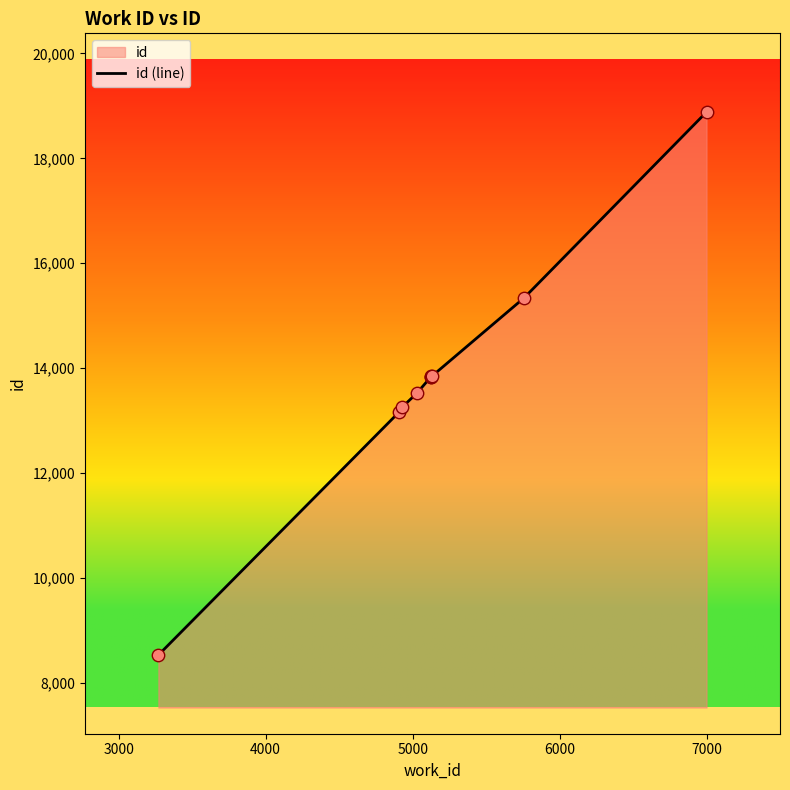

What is the greatest value displayed?

18883